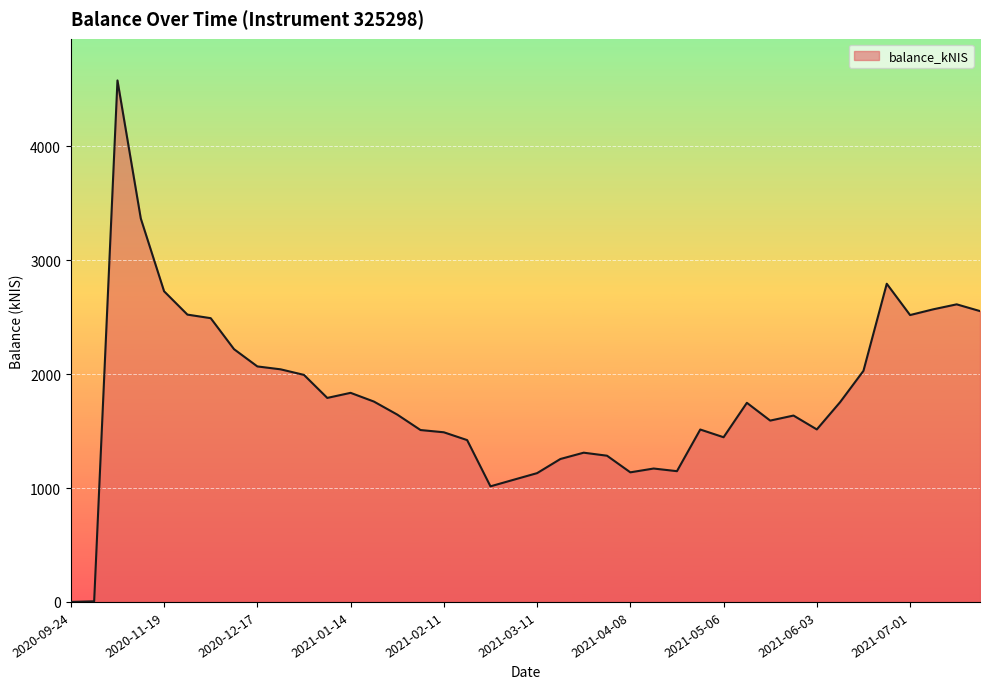

Is this an area chart (filled region under the line)?

Yes